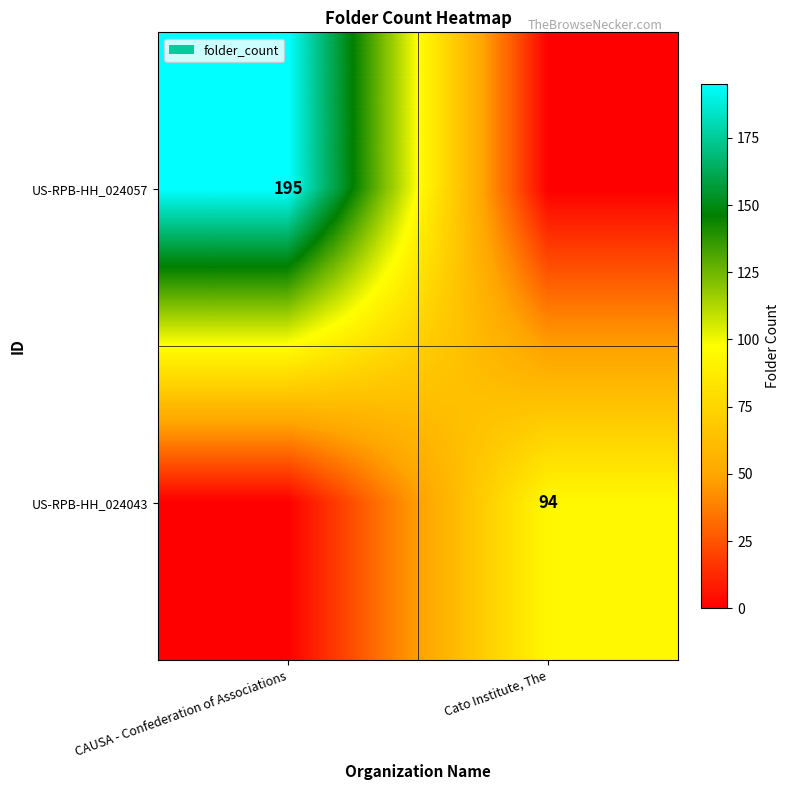

At how many categories does at least one series exceed 24?

2